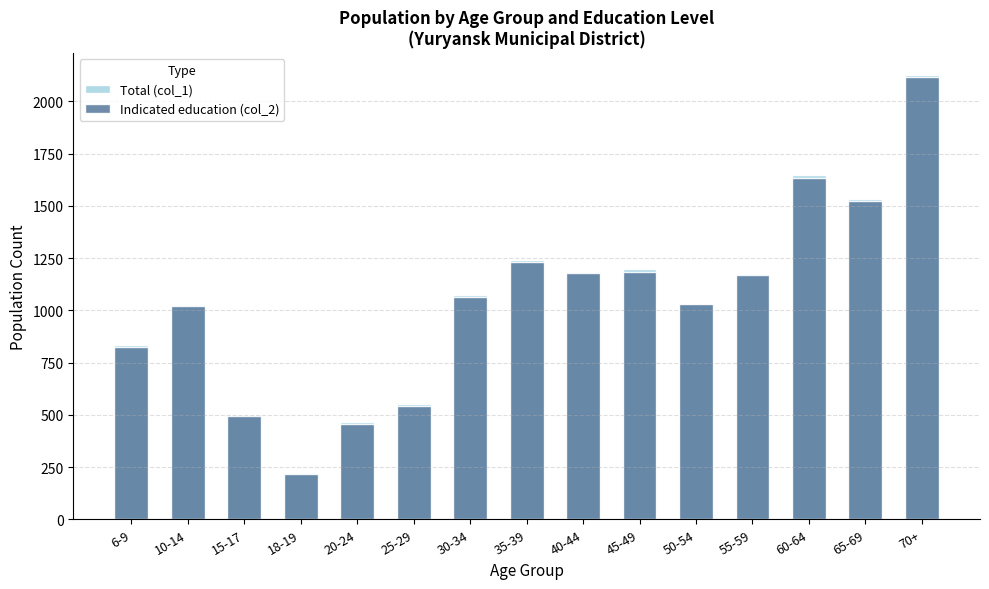

How many distinct data groups are displayed?

2